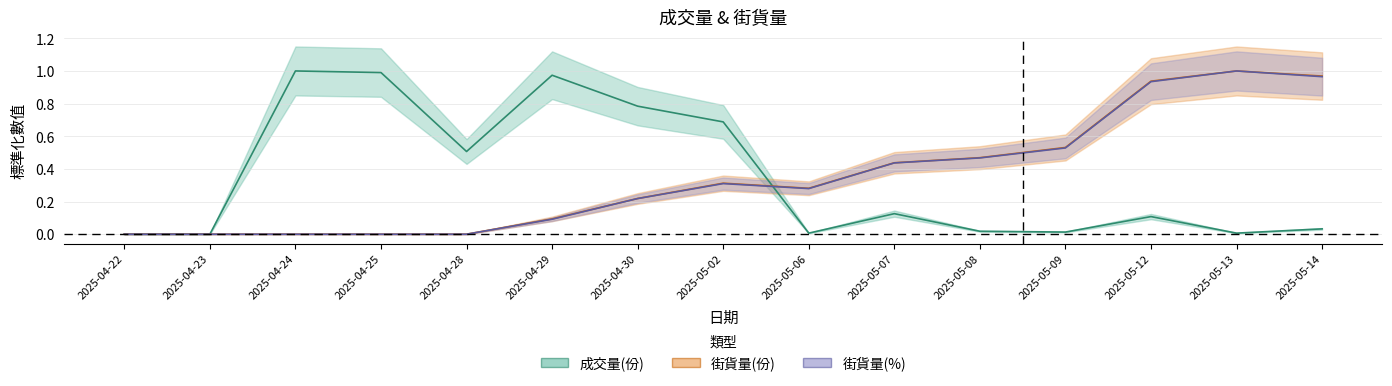

What is the difference between the maximum and minimum values in the 街貨量(%) series?

1.0